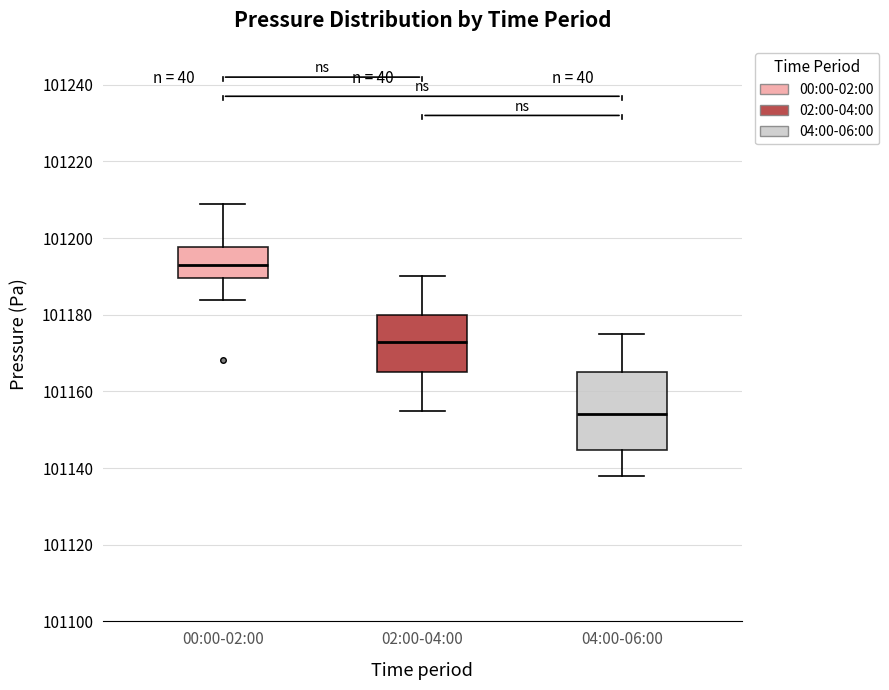

Reading left to right, transcribe this box plot: for each box, give where its median line is, the range the box spans, and where its two whiskers end, as read against the y-axis. The values are not printed on the chart, so give them approximately, as read against the axis.

00:00-02:00: median 101194, box 101190 to 101198, whiskers 101184 to 101208
02:00-04:00: median 101174, box 101166 to 101180, whiskers 101156 to 101190
04:00-06:00: median 101154, box 101144 to 101166, whiskers 101138 to 101176